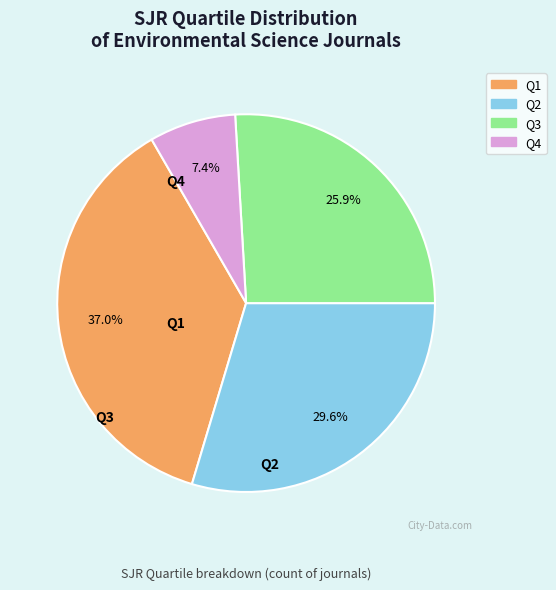

True or false: Q2 accounts for 36% of the total.

False